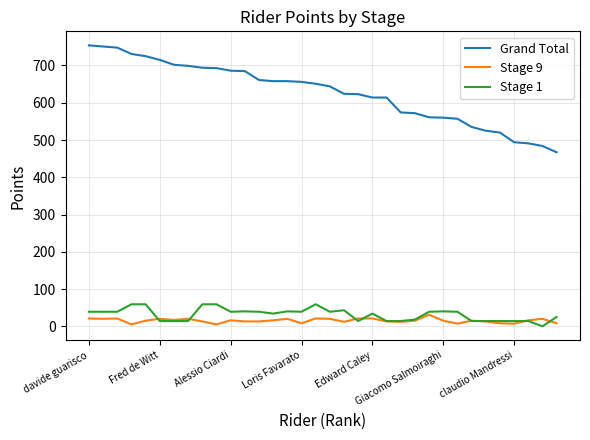

True or false: Stage 1 has more than 0 interior local peaks.

True